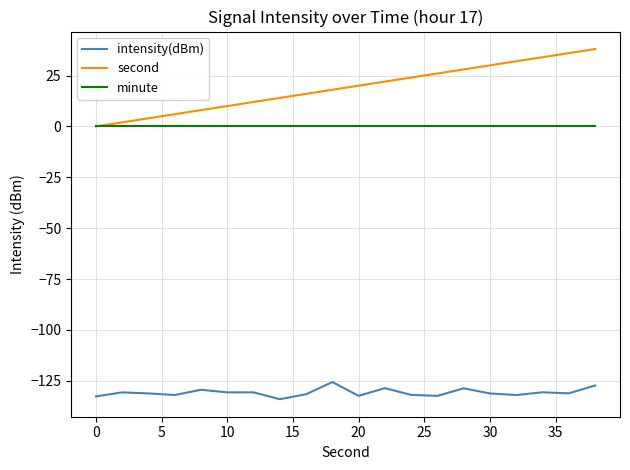

What are all the series names shown in the legend?

intensity(dBm), second, minute